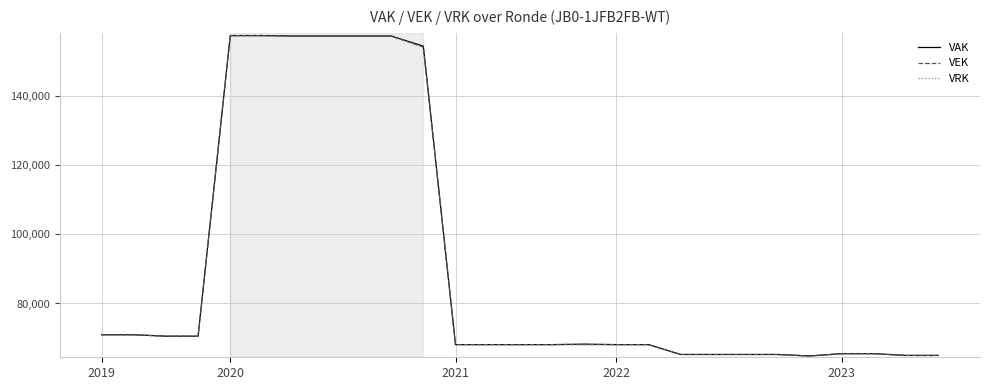

True or false: VAK has a value of 65455 at 2023.

True